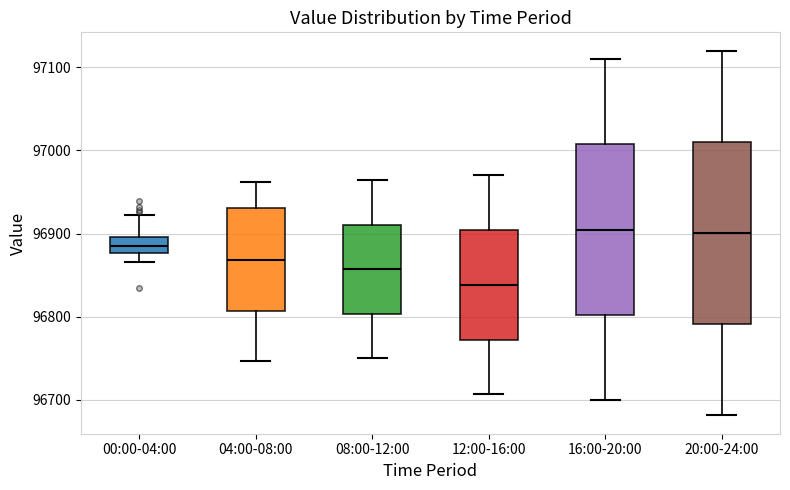

Which box is the tallest, from its lower edge to its upper edge?

20:00-24:00